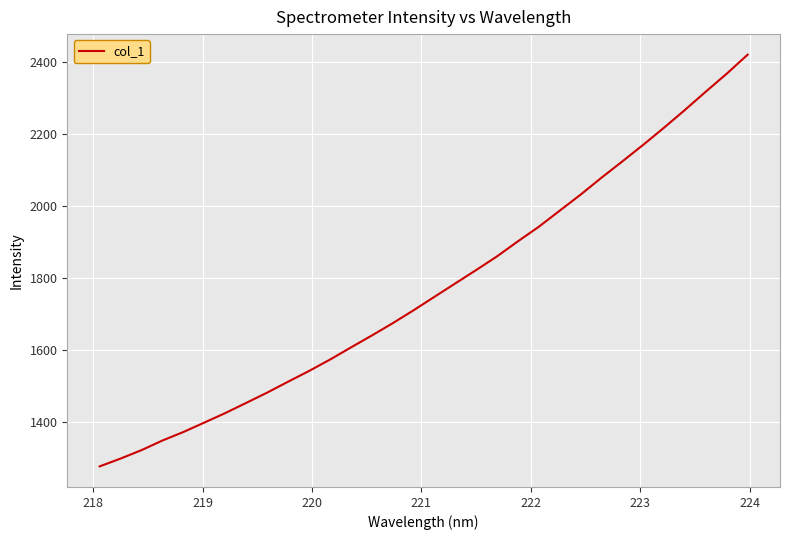

What is the smallest value displayed?

1277.4